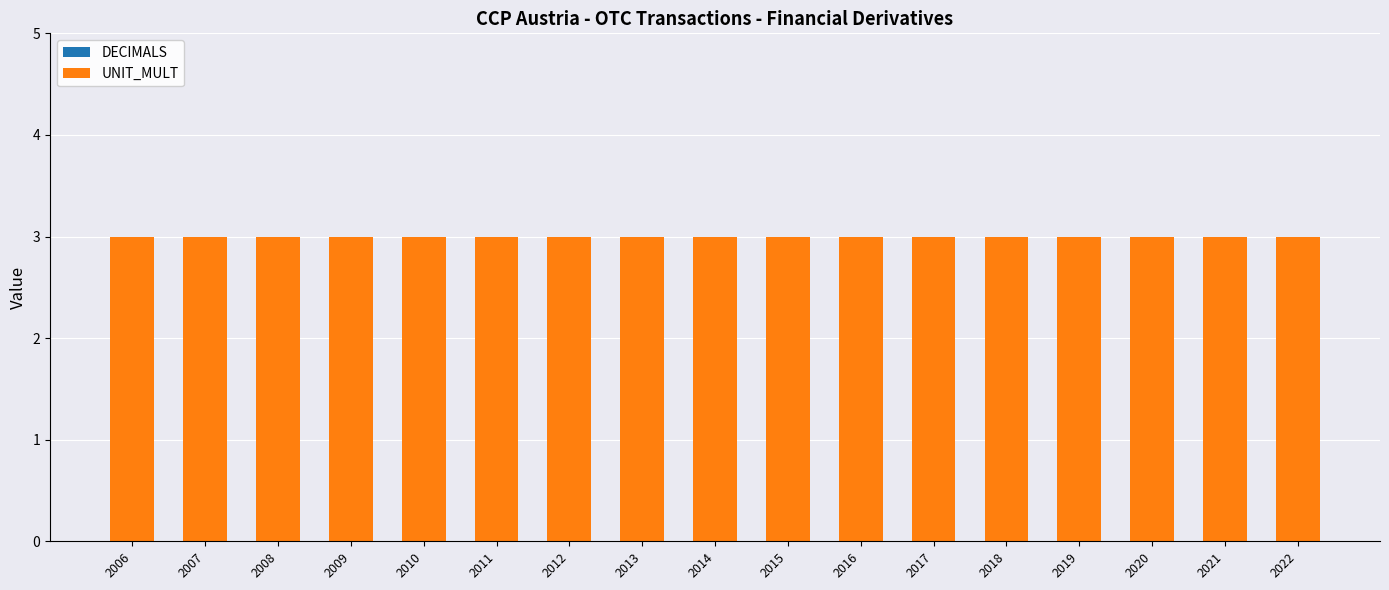

Count the number of data series in this chart.

2